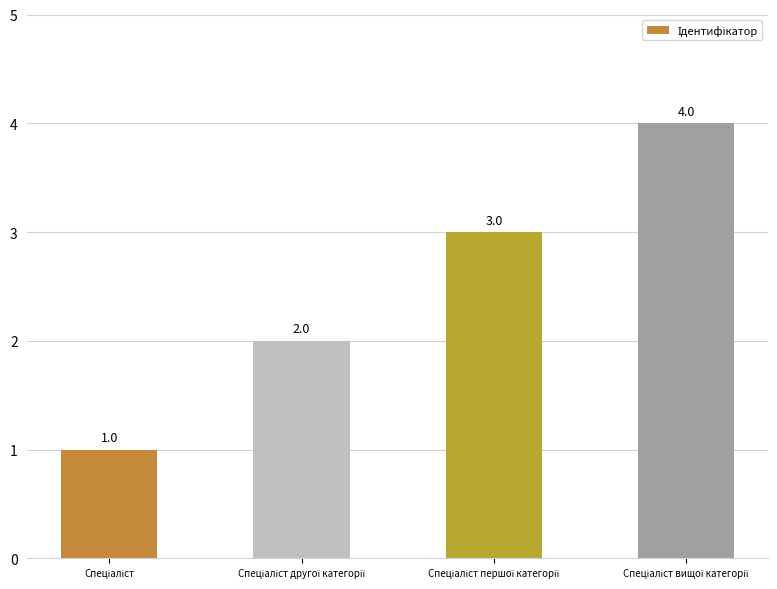

What is the difference between the second highest and second lowest values?

1